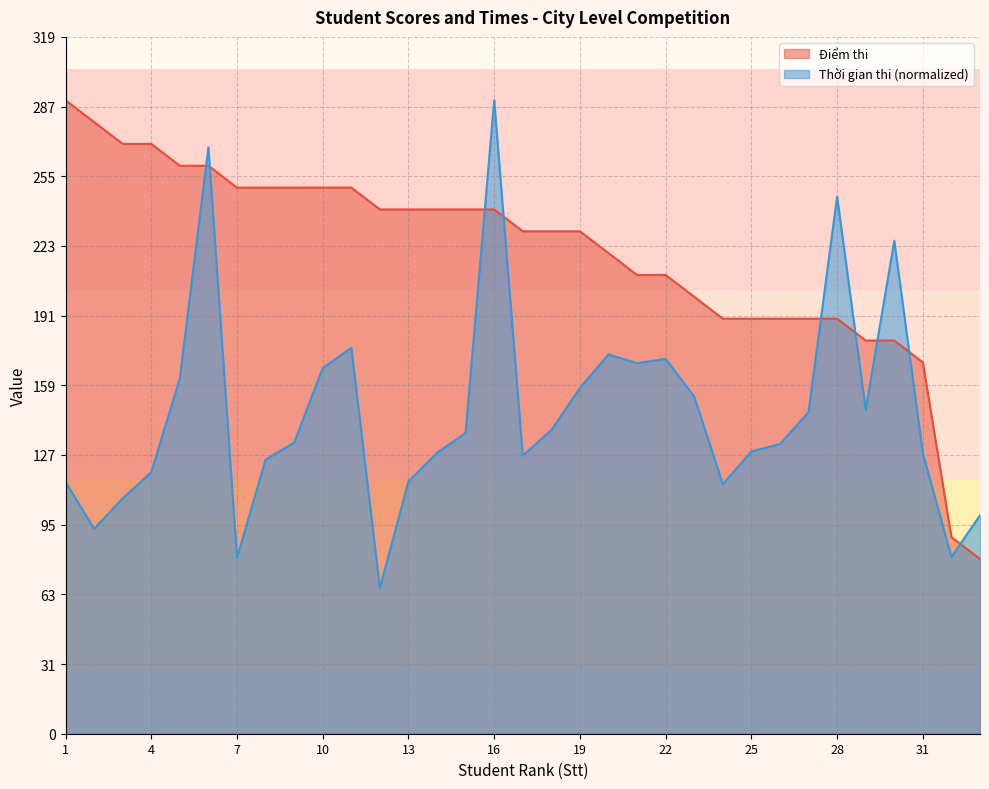

The Điểm thi series shows 210.0 at 21. True or false?

True